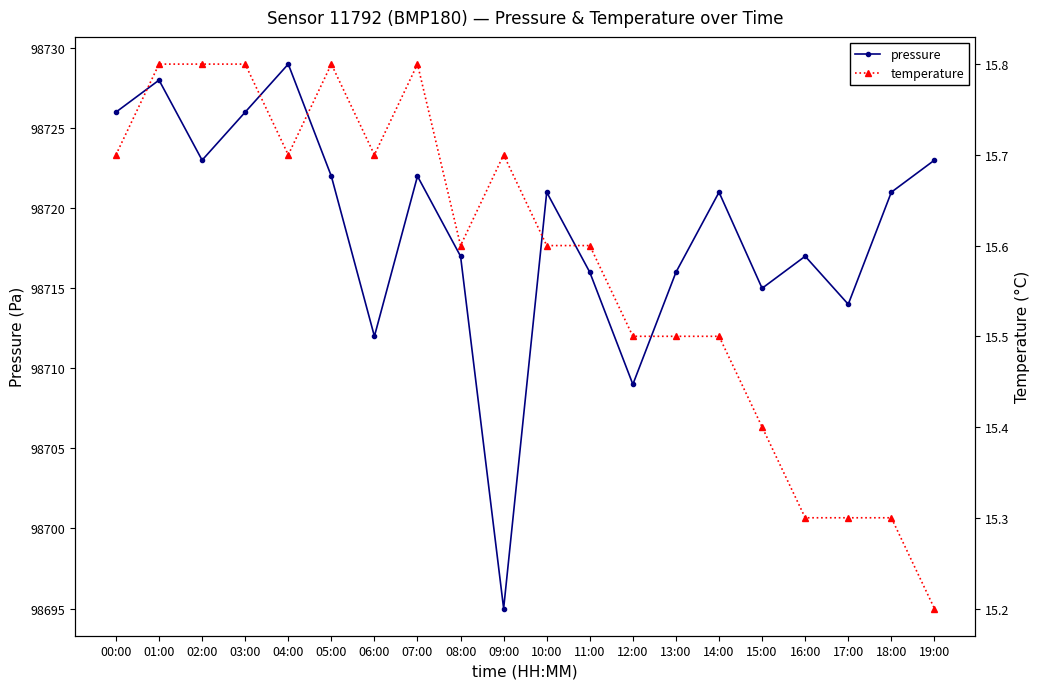

In temperature, how many points are lower than both neighbors (excluding endpoints)?

3